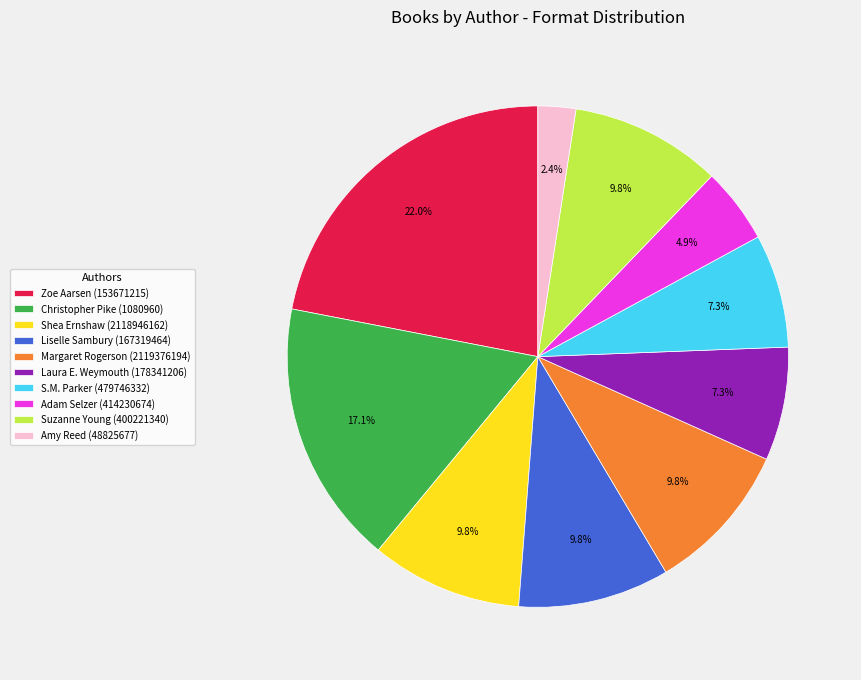

Does any single category account for the majority?

No